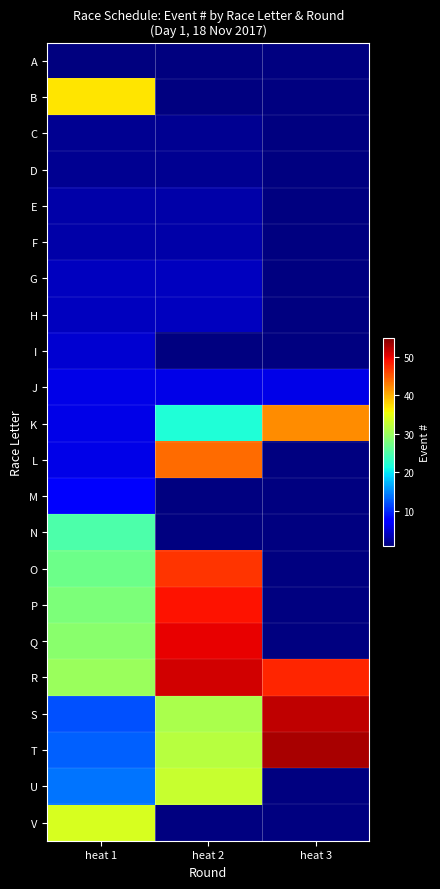

Which has a higher value, heat 3 or heat 1?

heat 1